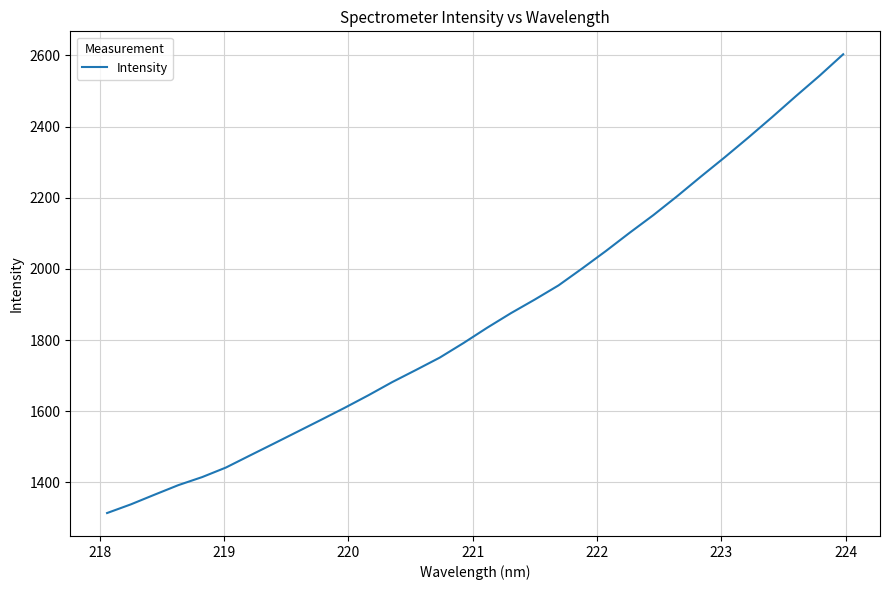

What is the minimum value shown in the chart?

1314.1